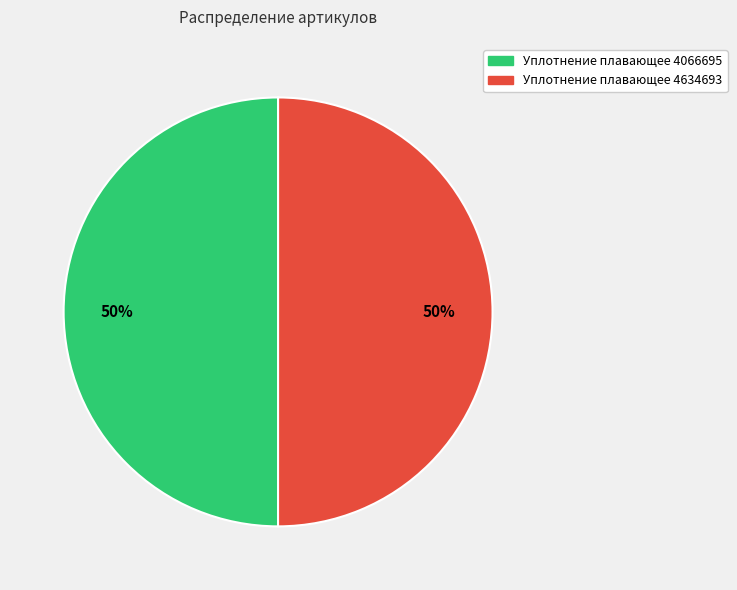

To the nearest percent, what is the combined percentage of Уплотнение плавающее 4066695 and Уплотнение плавающее 4634693?

100%